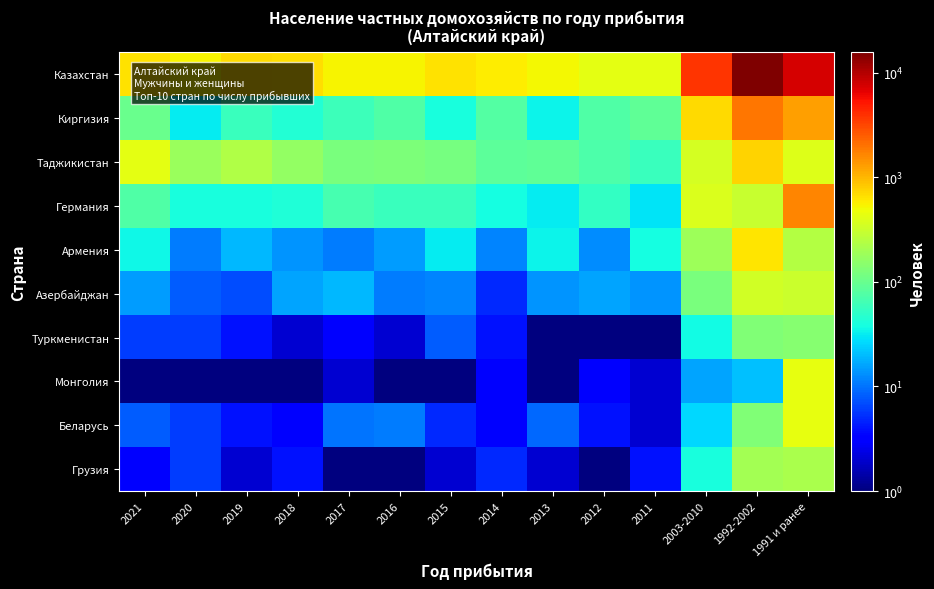

Rank the series at 2014 from lowest to highest value.

Монголия, Беларусь, Туркменистан, Азербайджан, Грузия, Армения, Германия, Киргизия, Таджикистан, Казахстан